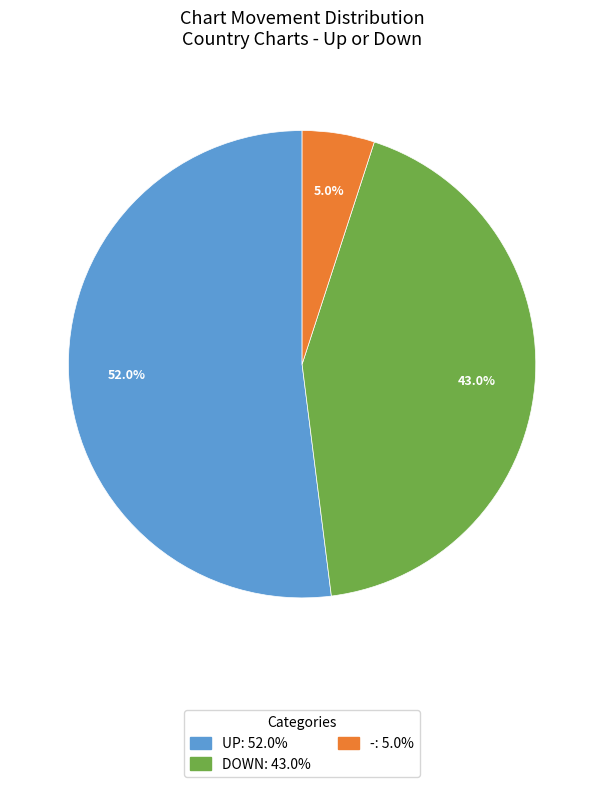

Is there any slice that represents more than half of the pie?

Yes